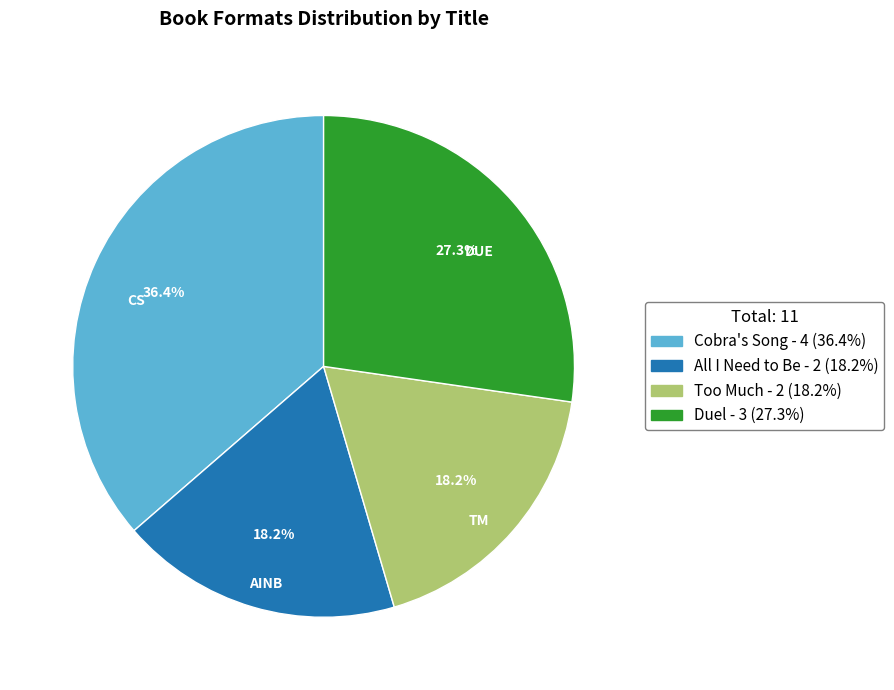

Approximately how many times larger is the value at All I Need to Be compared to Cobra's Song?

0.5